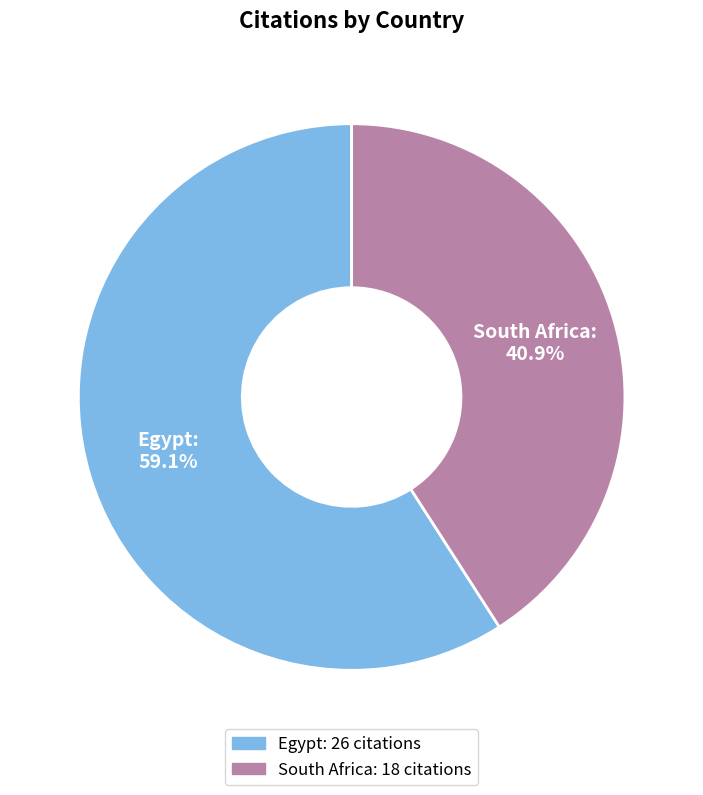

What percentage do South Africa and Egypt together represent?

100.0%